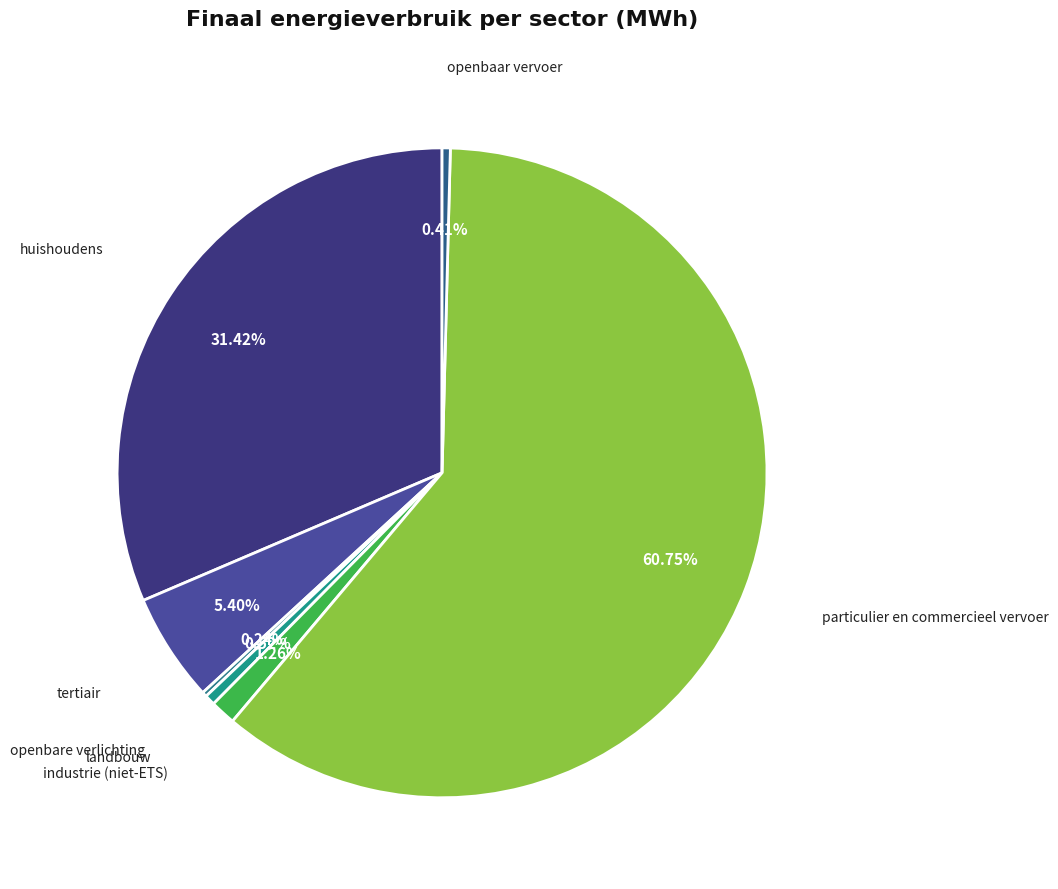

How many slices are in this pie chart?

7